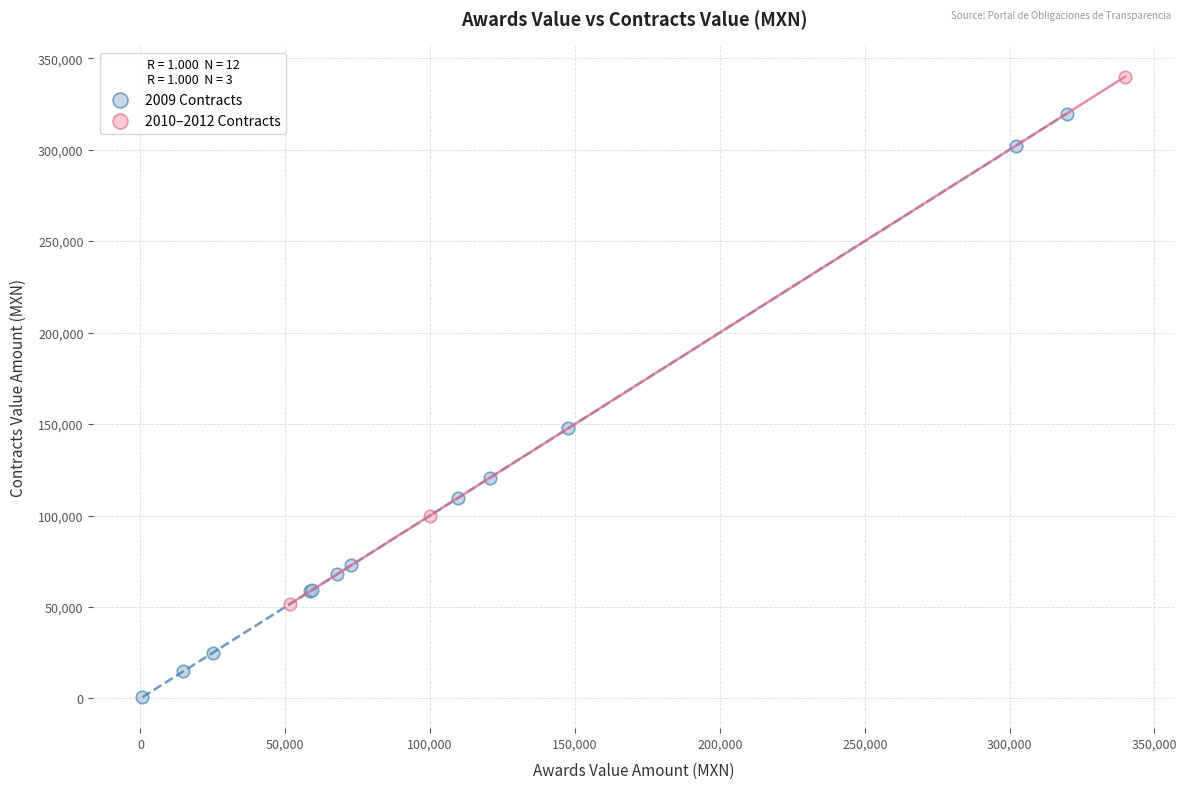

Which series contains the highest Y value?

2010–2012 Contracts